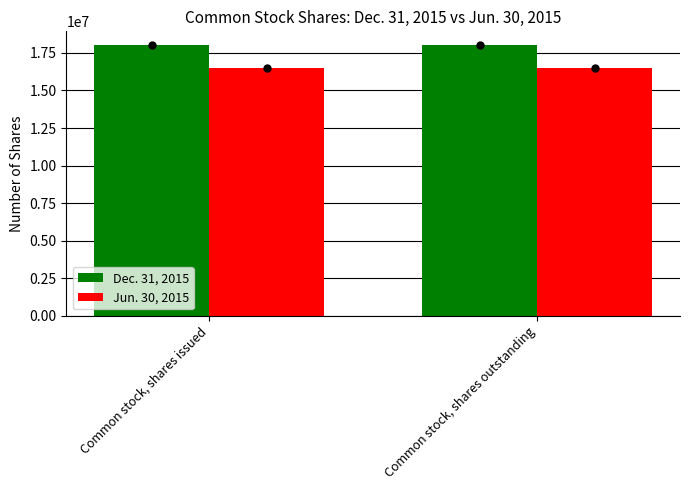

How many distinct data groups are displayed?

2